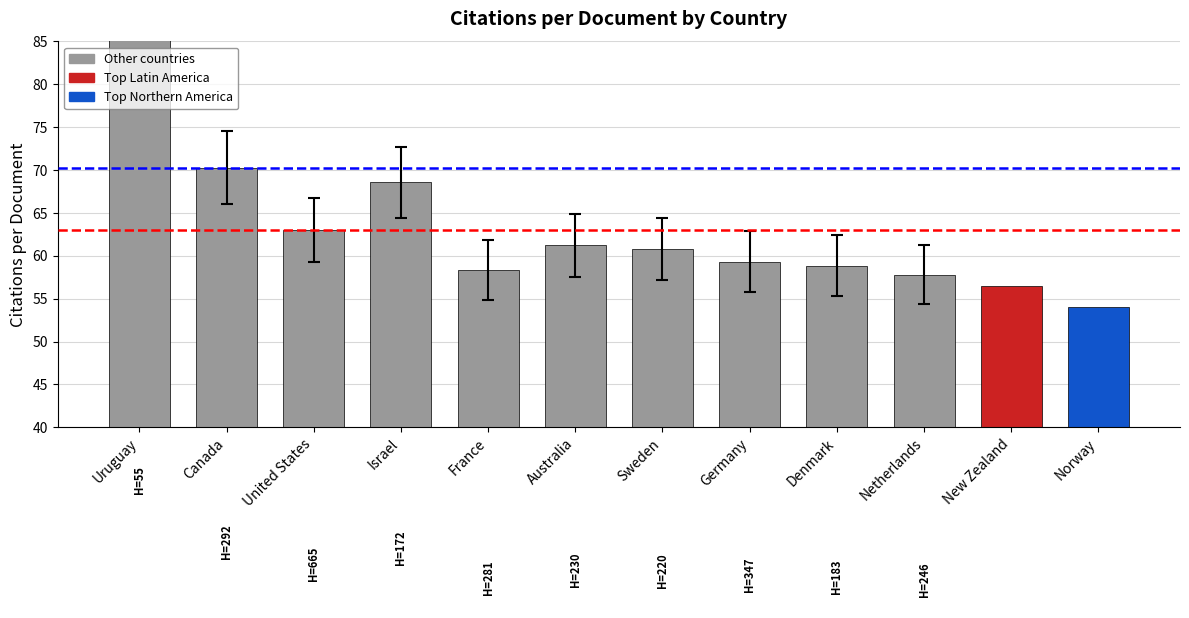

What is the greatest value displayed?

91.9